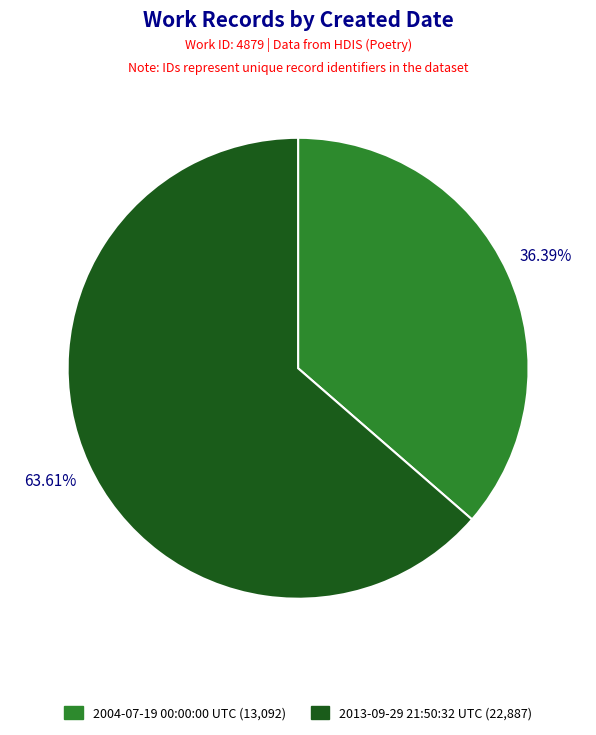

Count the number of slices in the pie.

2